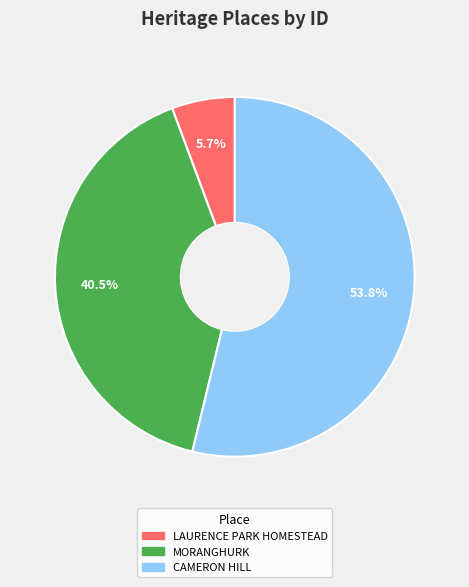

True or false: CAMERON HILL accounts for 43% of the total.

False